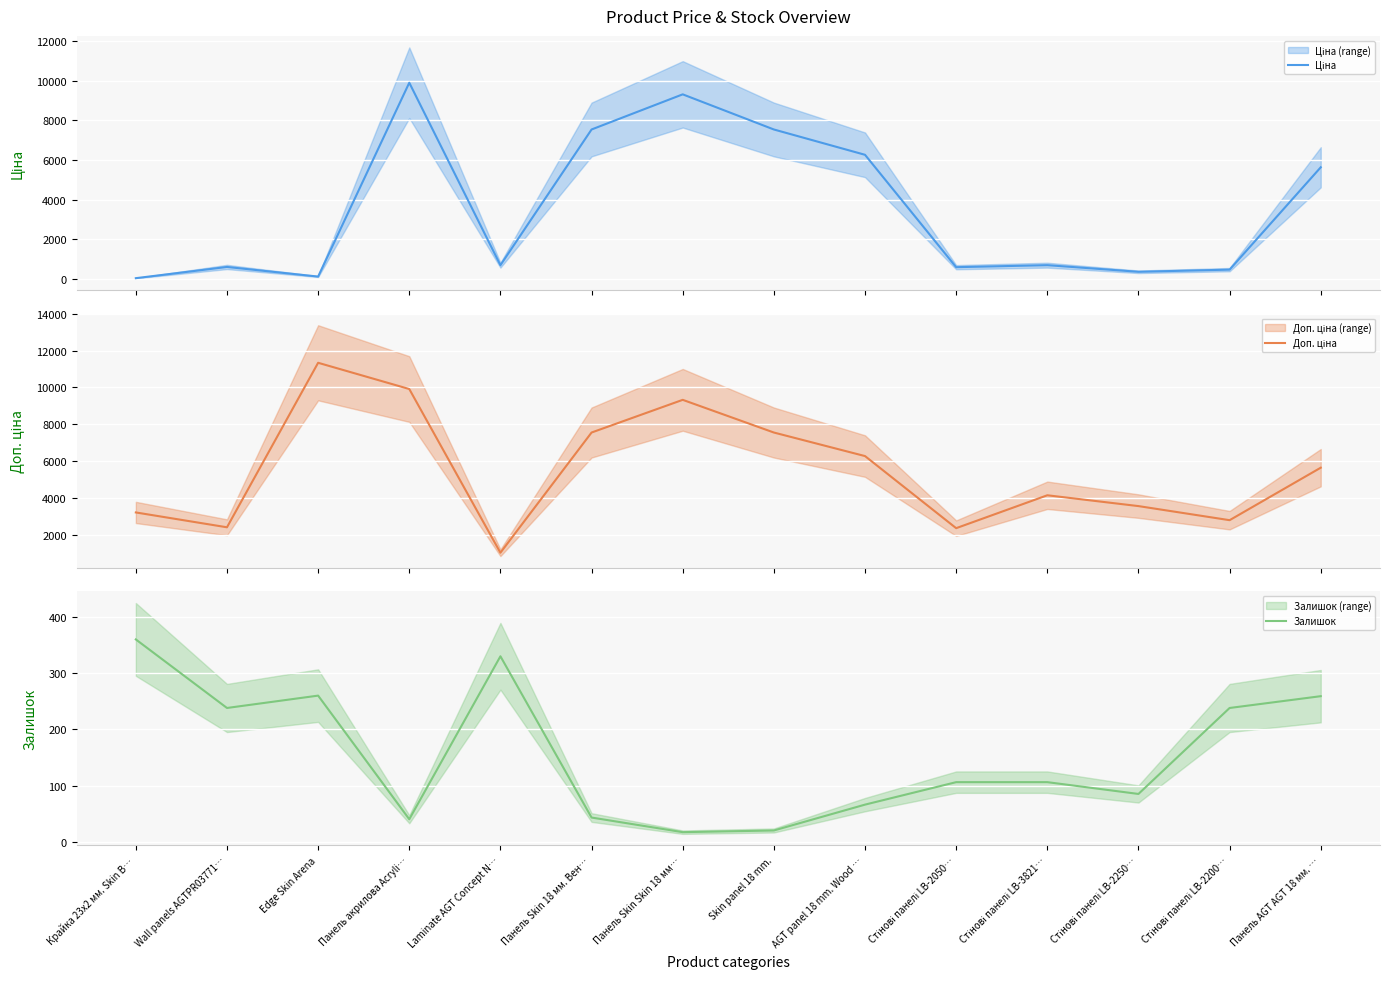

What is the value of the Залишок point at the 10th from the left?

106.0